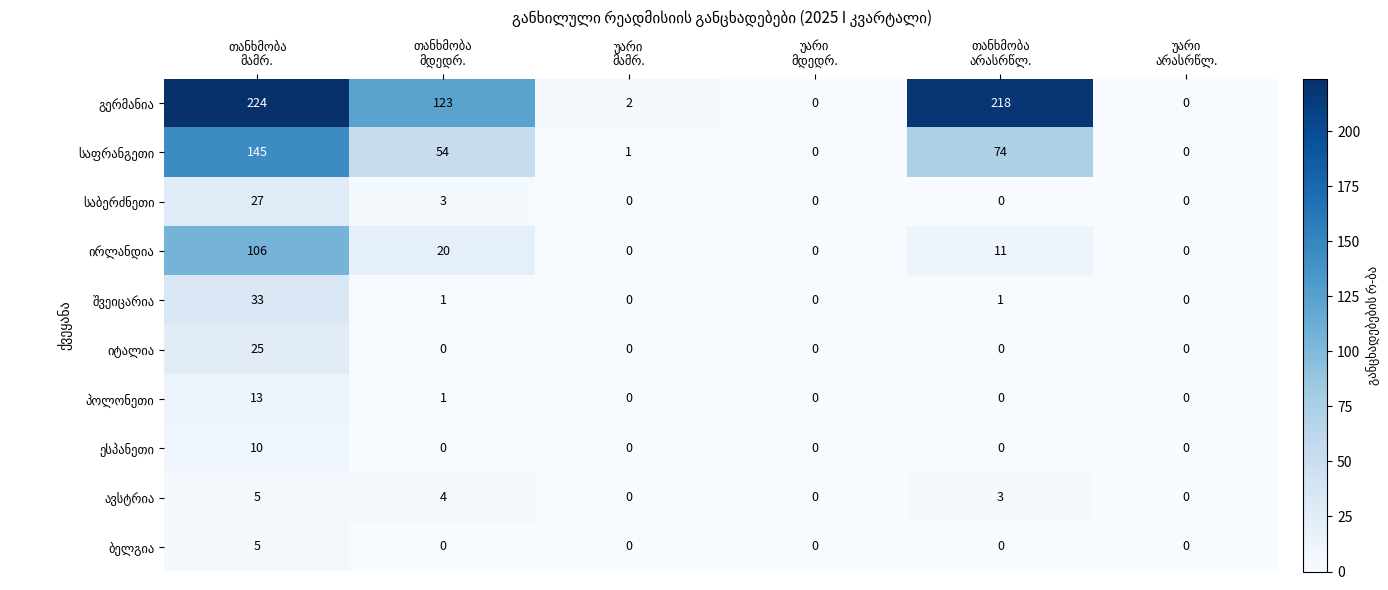

Read the პოლონეთი value at თანხმობა მამრ., to the nearest 5.

15